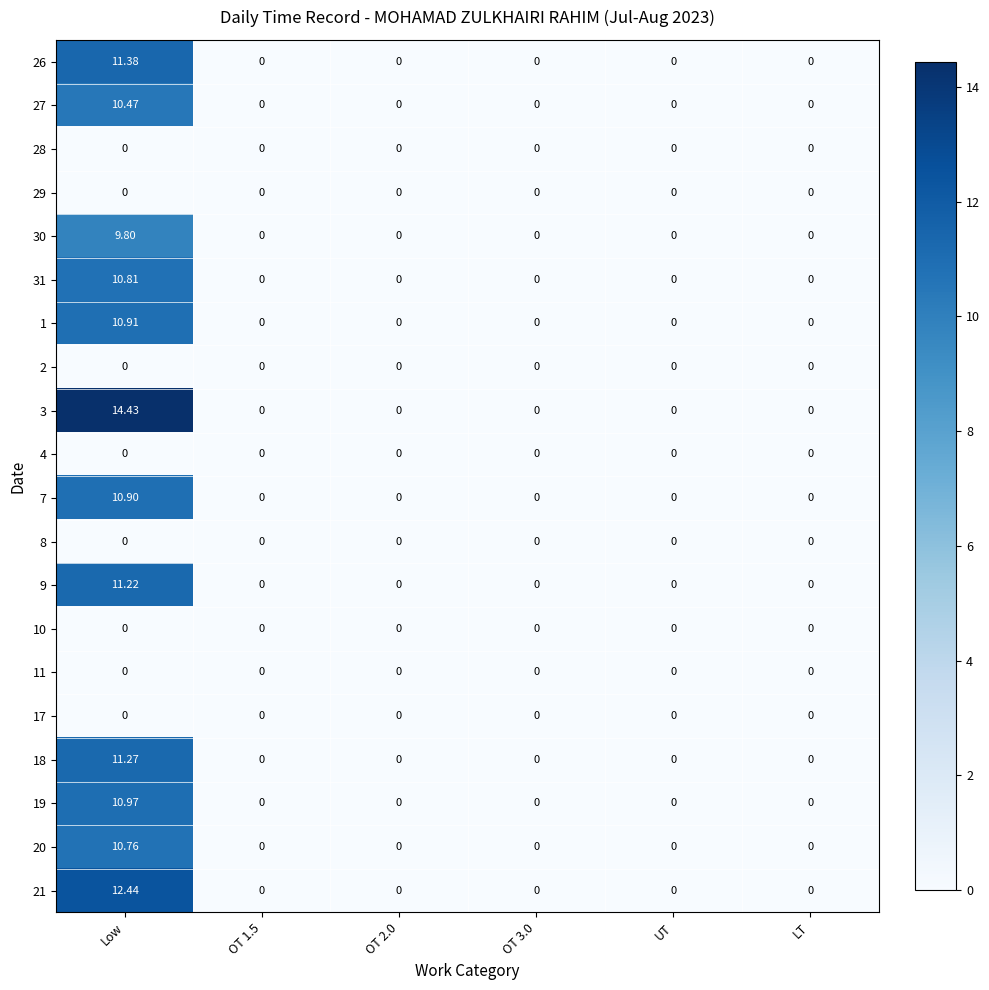

At how many categories does at least one series exceed 14?

1